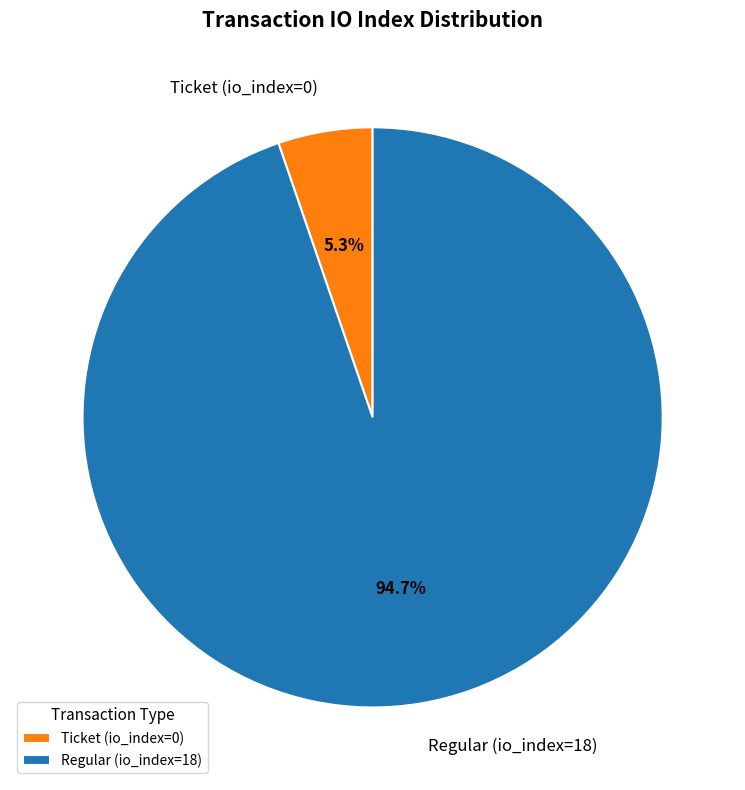

Rank the categories by value from lowest to highest.

Ticket (io_index=0), Regular (io_index=18)